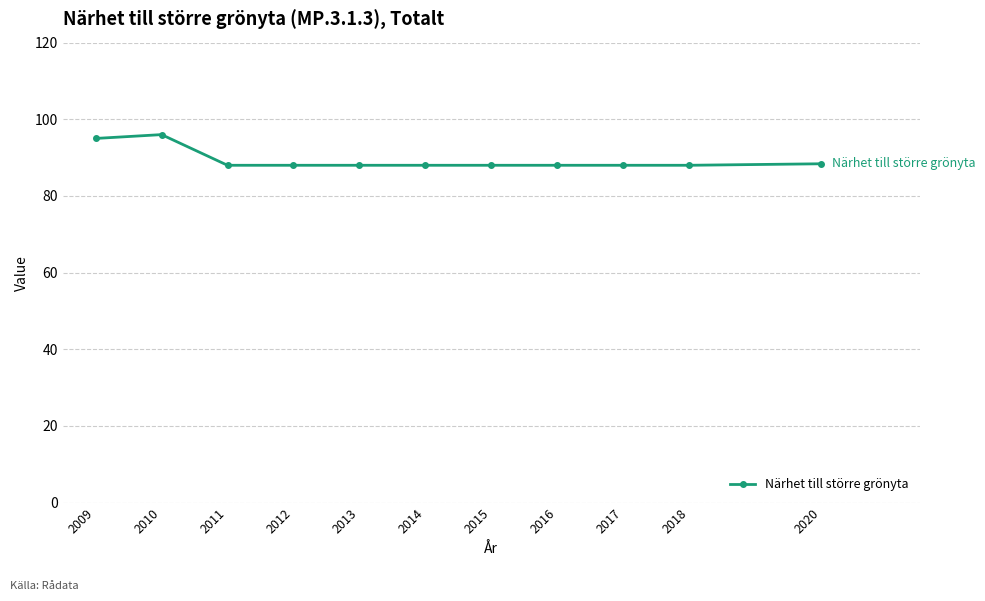

What is the average value?

89.4